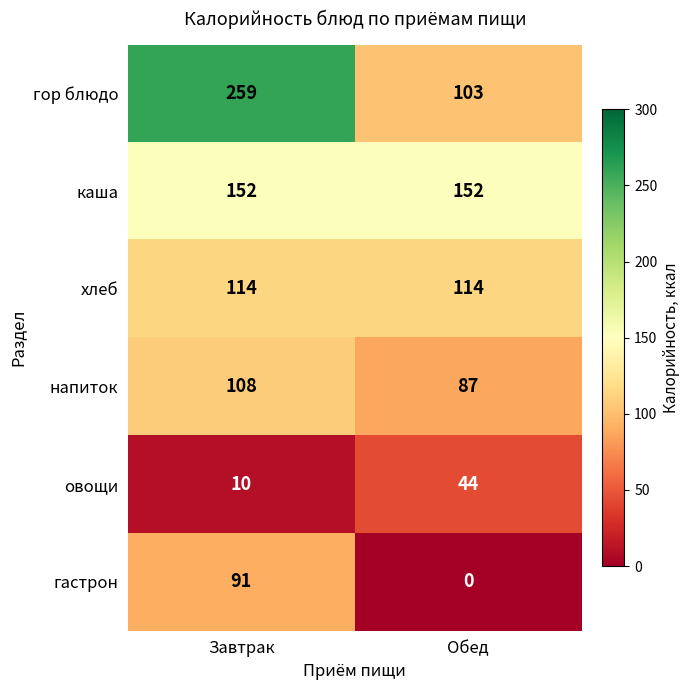

Which series has the largest total across all categories?

гор блюдо